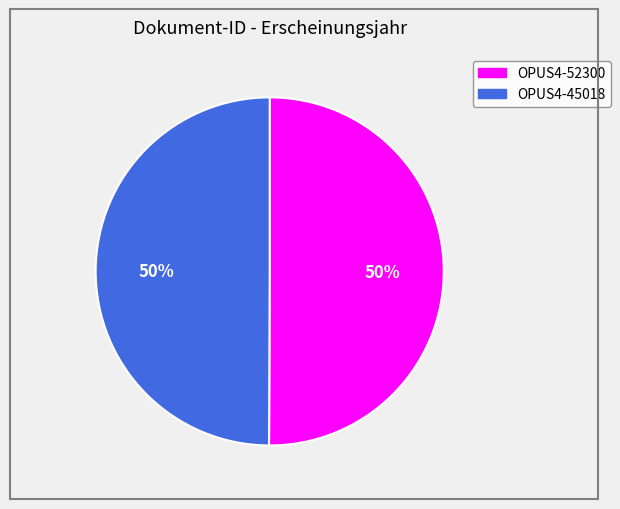

Is the sum of OPUS4-45018 and OPUS4-52300 greater than half?

Yes